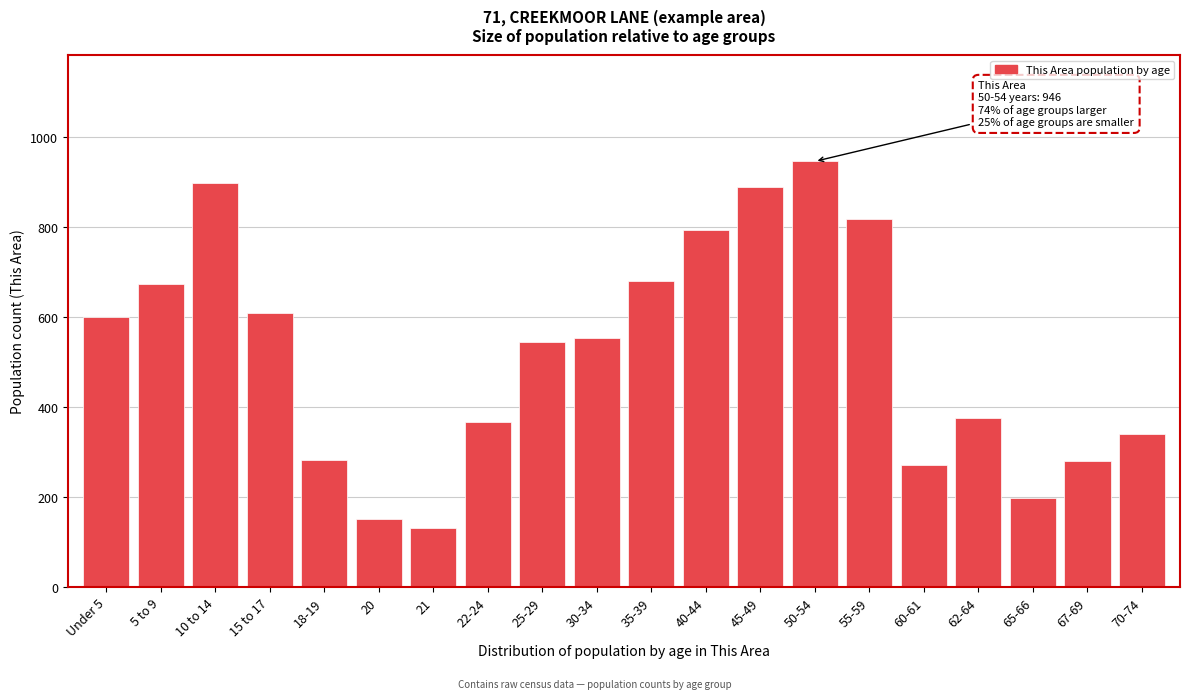

What is the change in value from 25-29 to 62-64?

-169